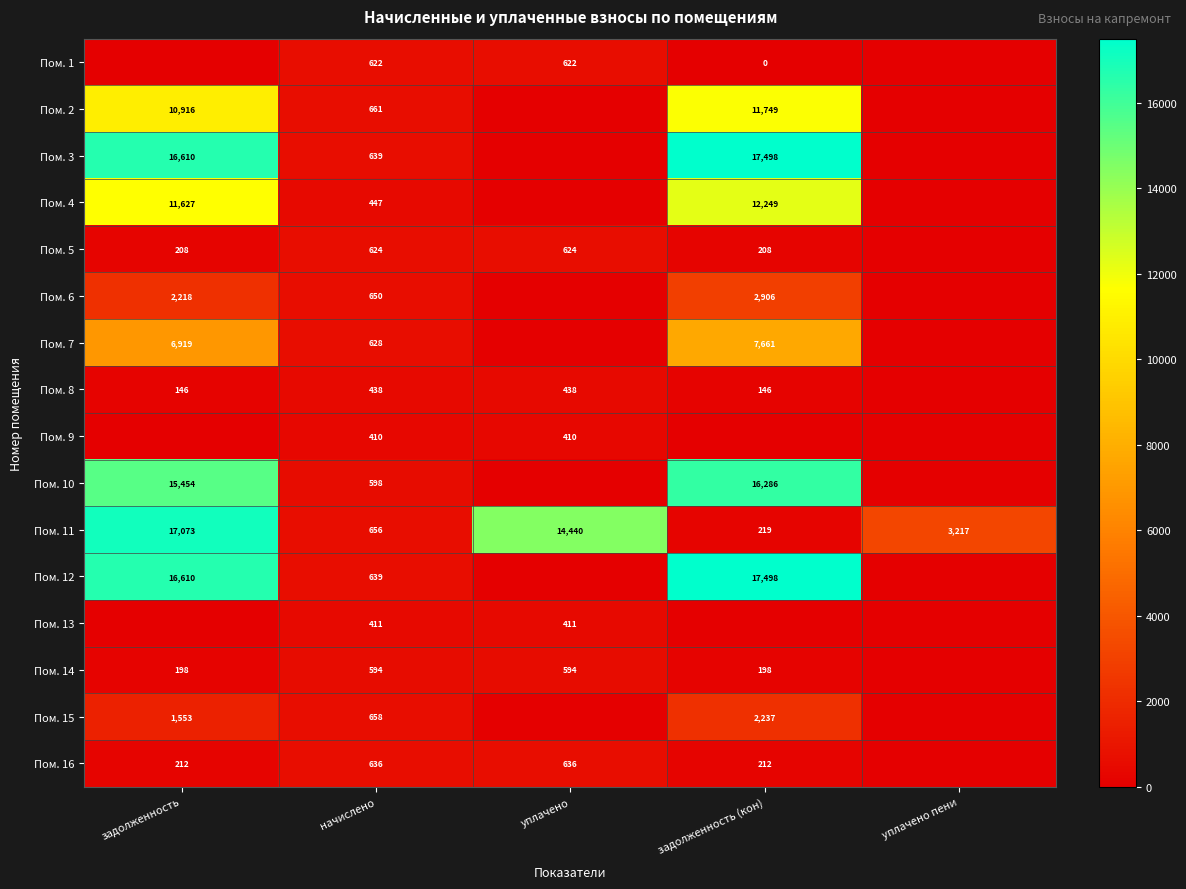

How many data points does each series have?

5